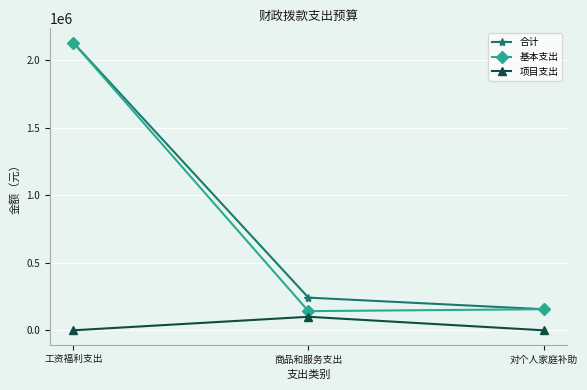

Is it true that 基本支出 equals 156000 at 对个人家庭补助?

True